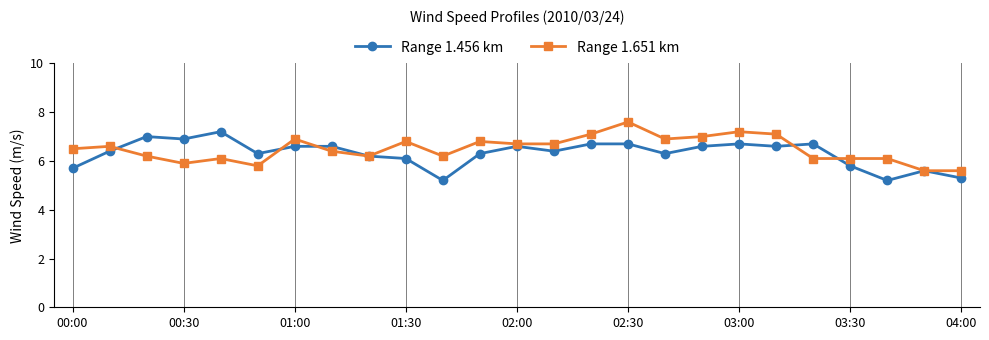

What is the average value of the Range 1.651 km series?

6.5